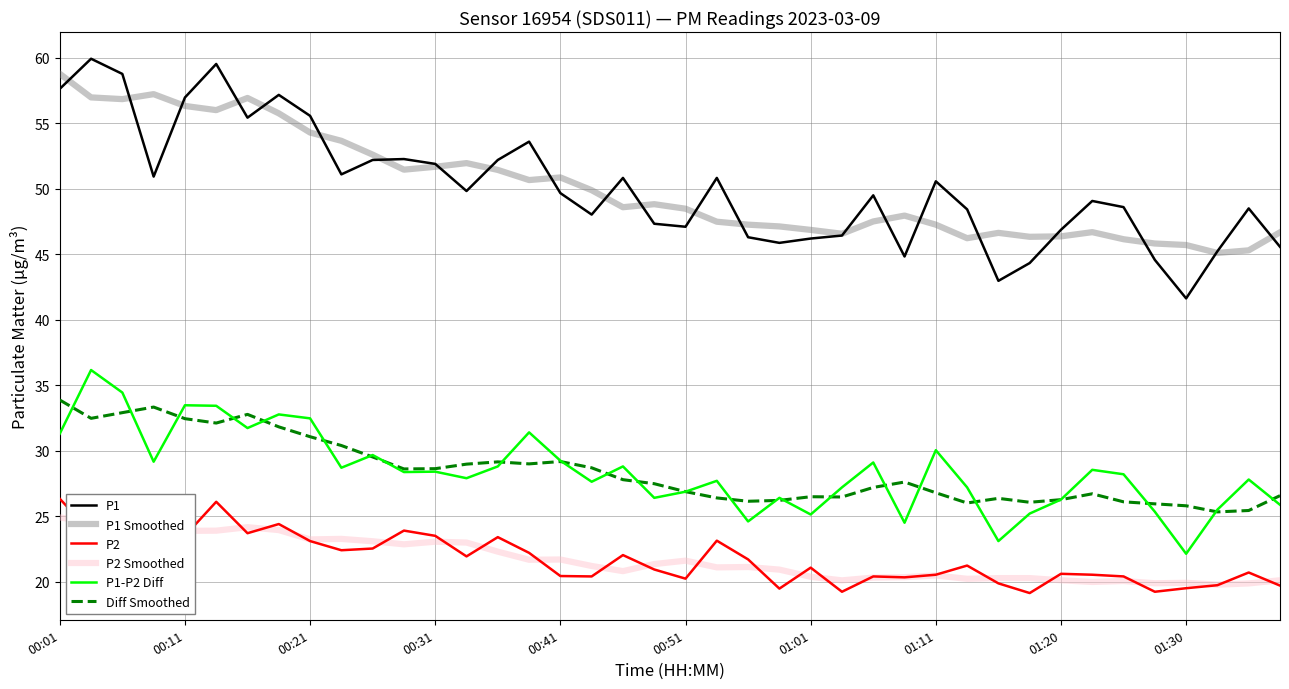

True or false: P2 and Diff Smoothed cross at least once.

False